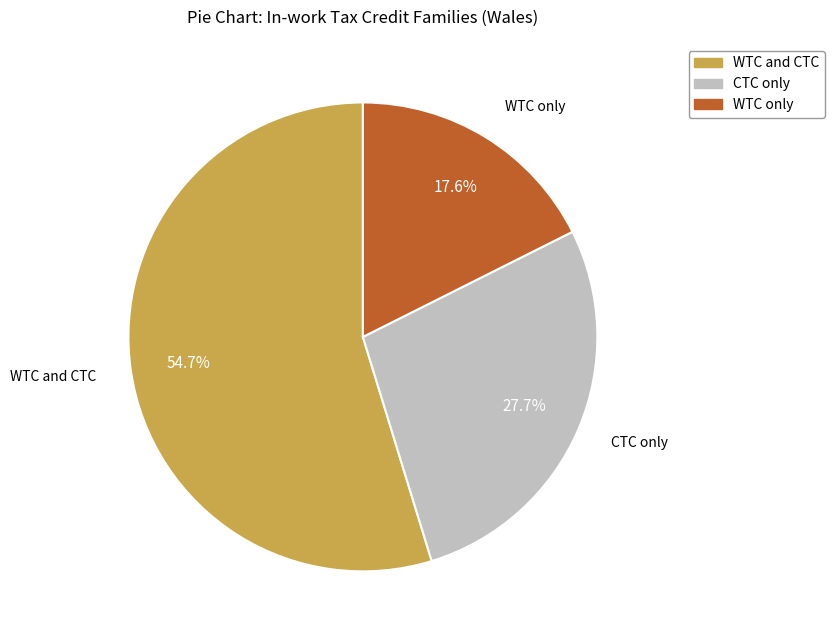

What is the majority slice?

WTC and CTC